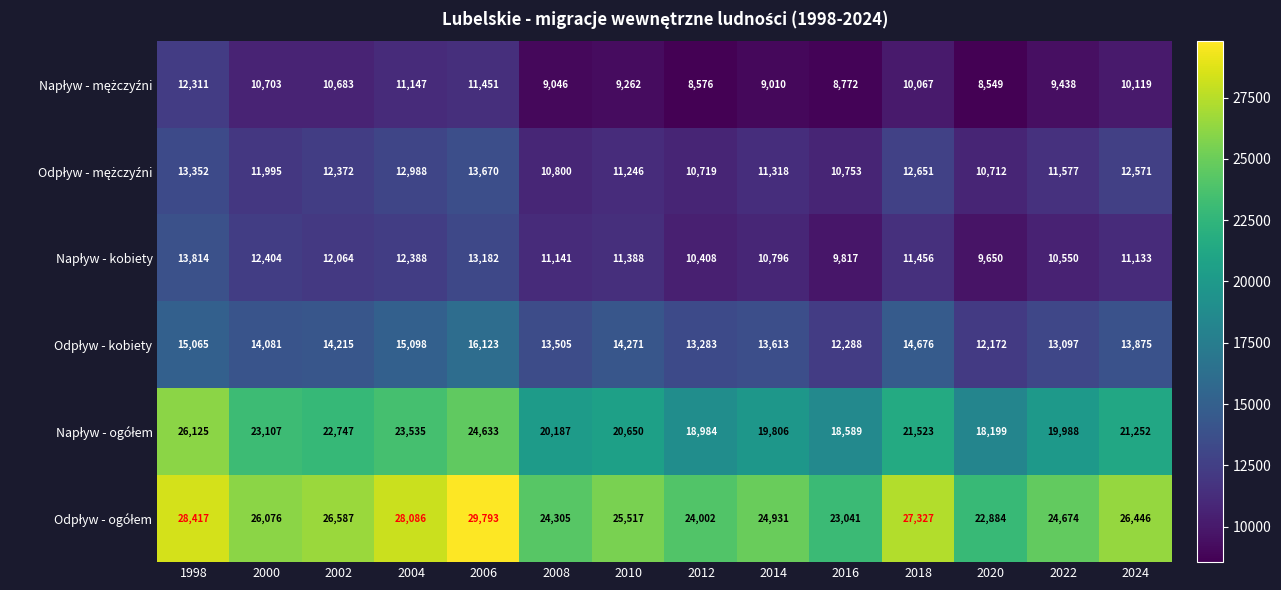

At which category is the sum across all series the highest?

1998